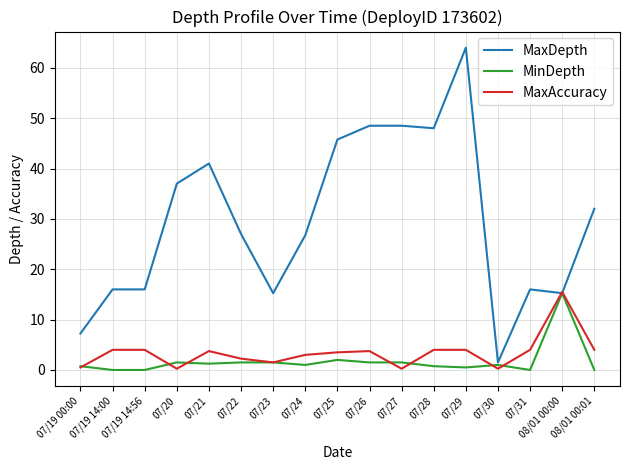

Is the value of MaxAccuracy at 07/25 greater than the value of MaxDepth at 07/23?

No